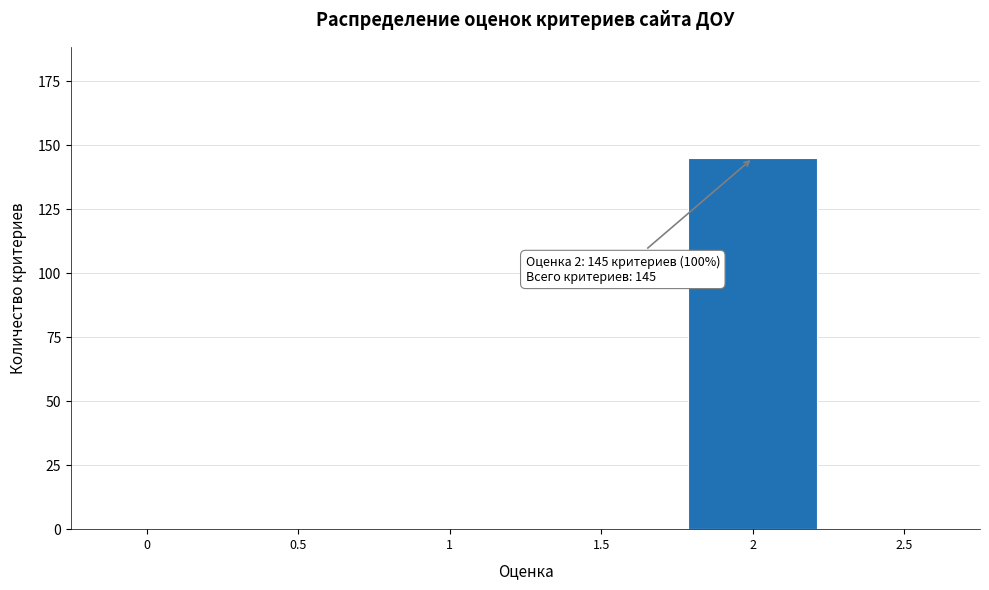

Reading left to right, what are all the values shown in this chart?

0=0	0.5=0	1=0	1.5=0	2=145	2.5=0